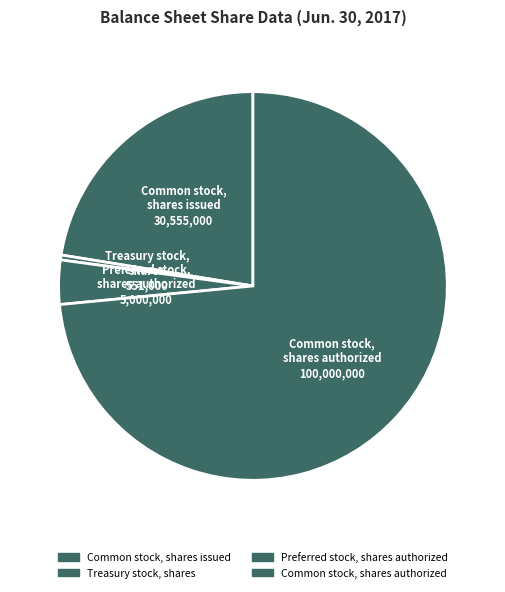

Do Treasury stock, shares and Common stock, shares authorized together represent more than half of the pie?

Yes